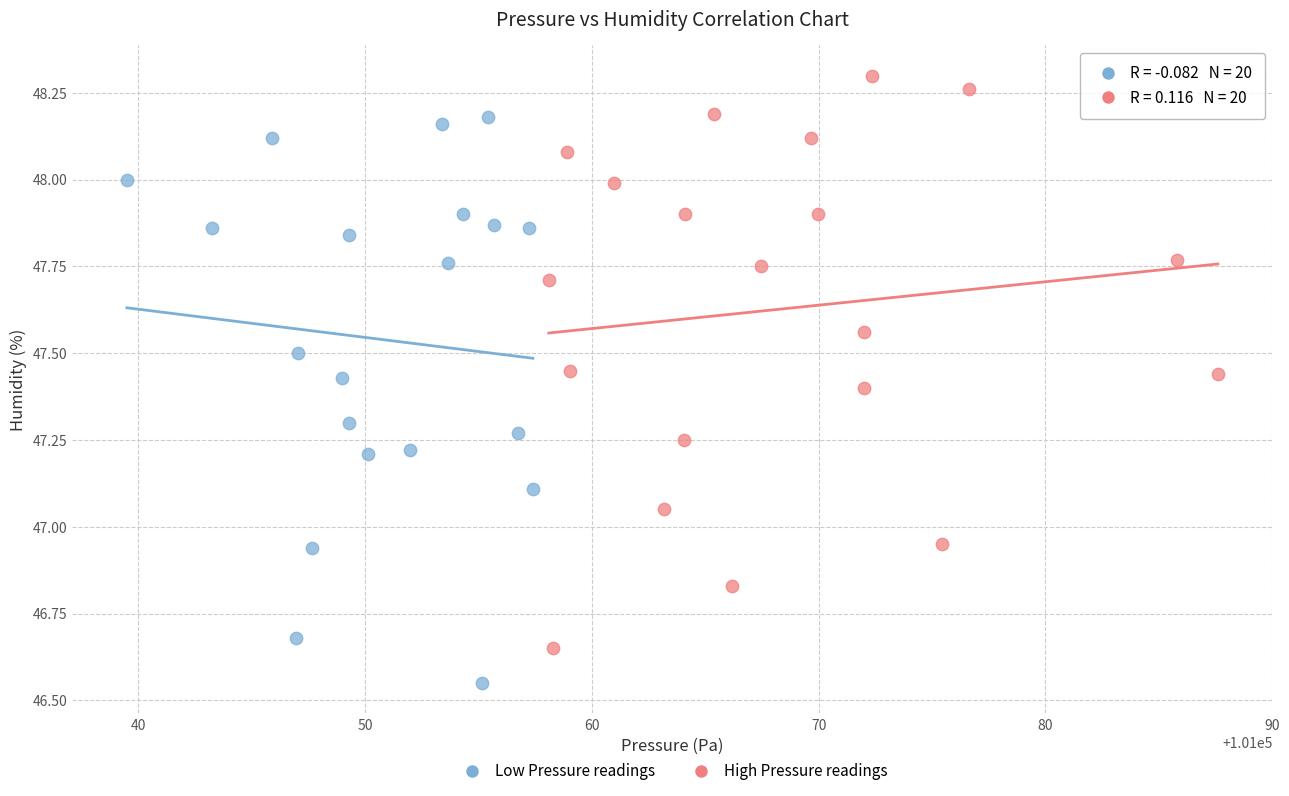

Which series has the largest Y range (max minus min)?

High Pressure readings